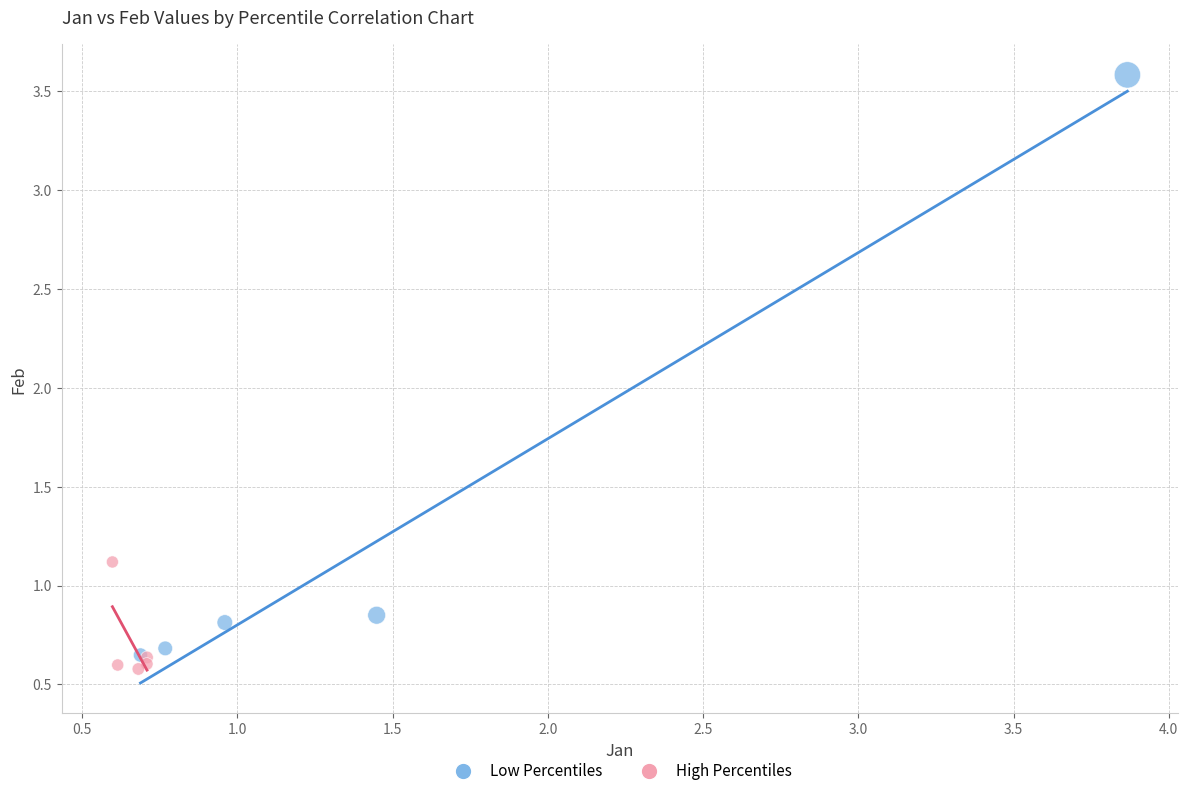

Which series has the largest Y range (max minus min)?

Low Percentiles